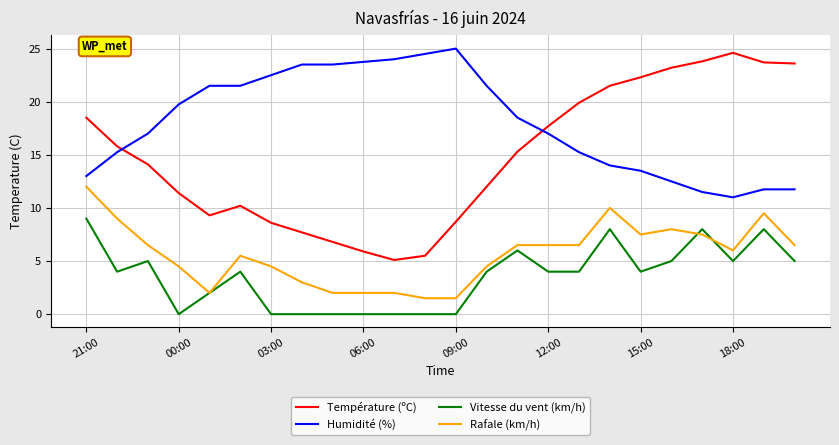

Does the chart display data point markers on the line(s)?

No